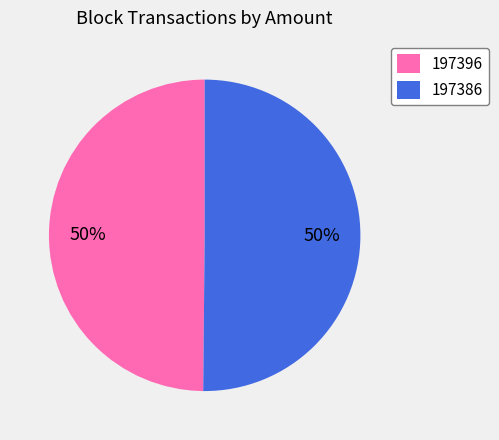

What percentage is the 197386 slice, to the nearest percent?

50%